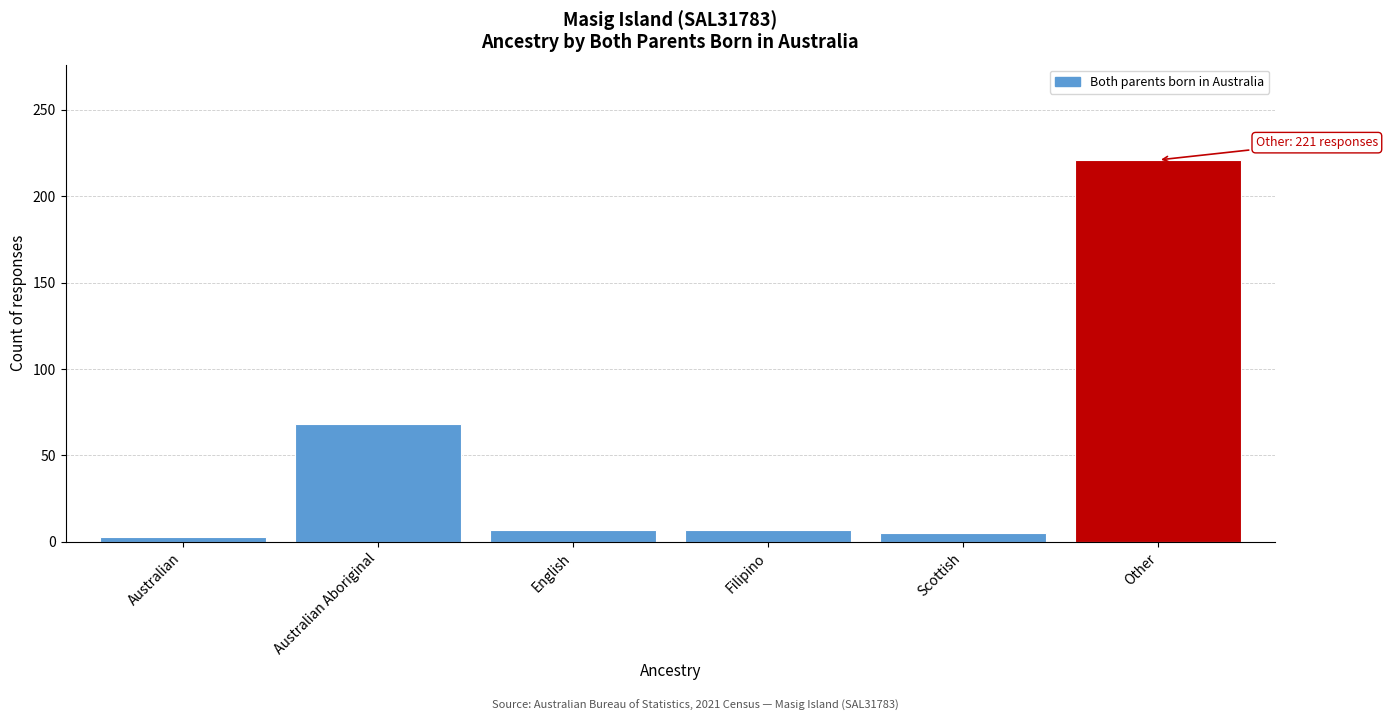

Reading left to right, transcribe all the data shown in this chart.

3	68	7	7	5	221